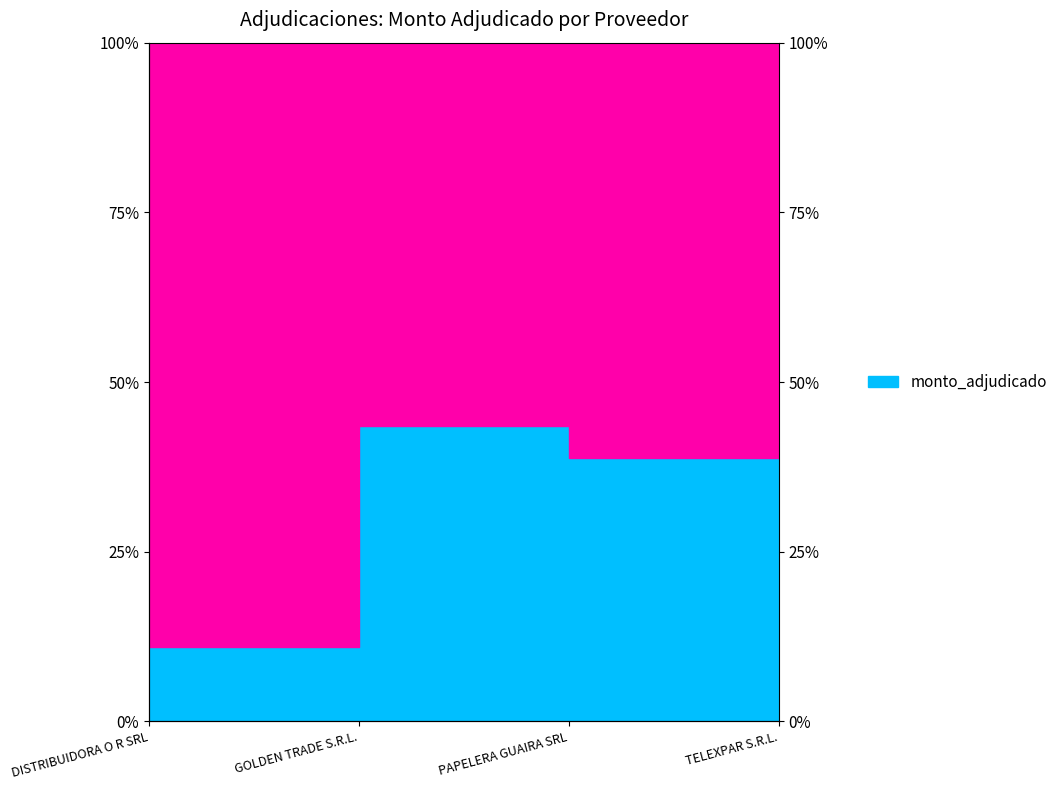

How many values are between 0 and 1?

4